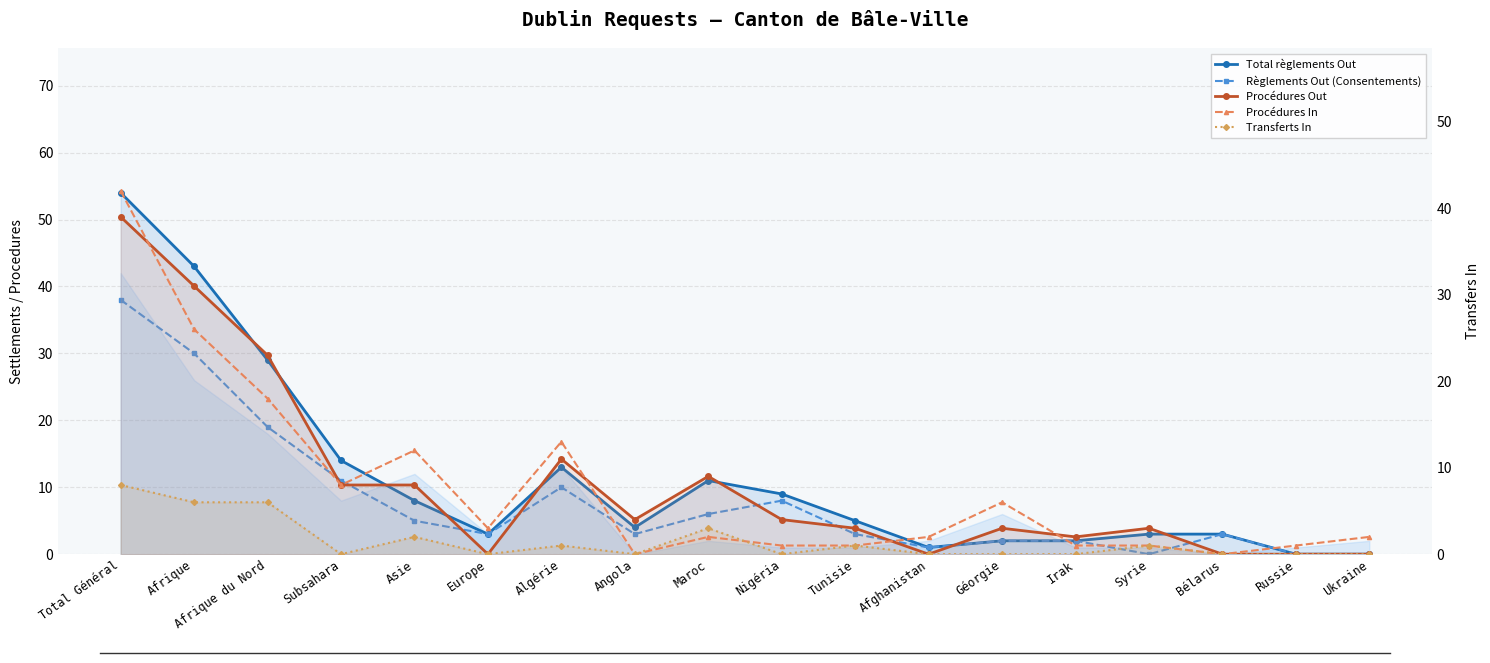

True or false: Règlements Out (Consentements) has a value of 38 at Total Général.

True